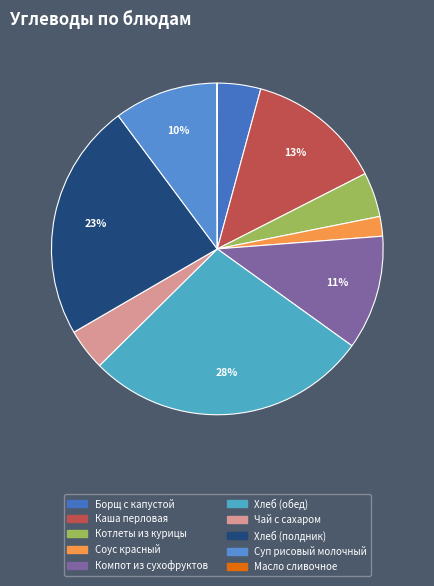

Between Компот из сухофруктов and Каша перловая, which is larger?

Каша перловая